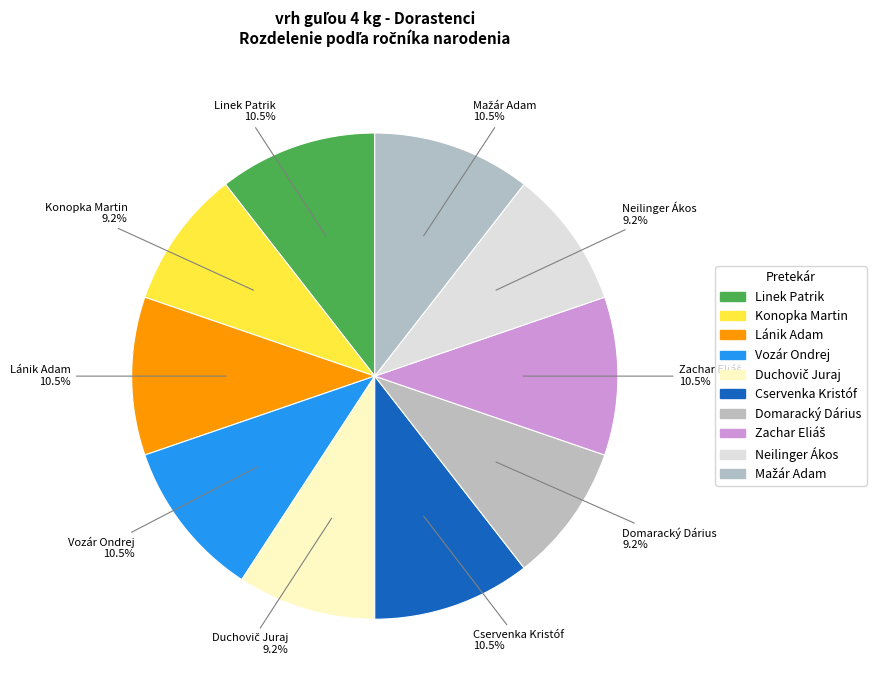

Does Mažár Adam account for over 50% of the chart?

No